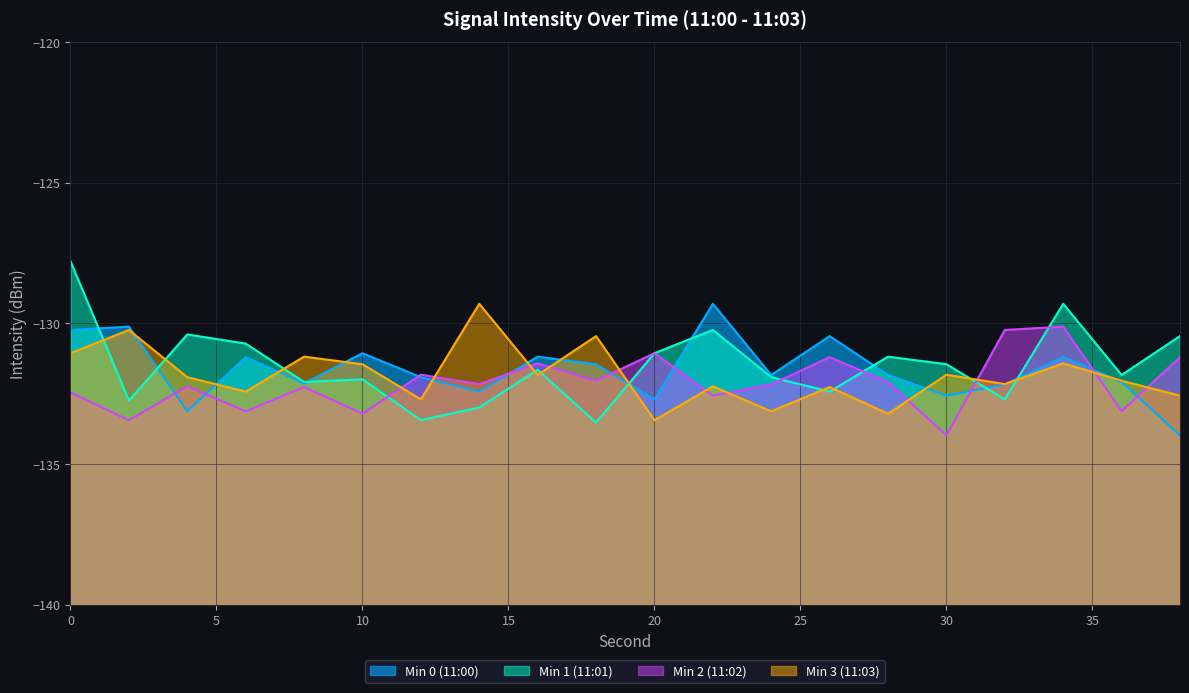

Which series changed the most between 8 and 14?

Min 3 (11:03)